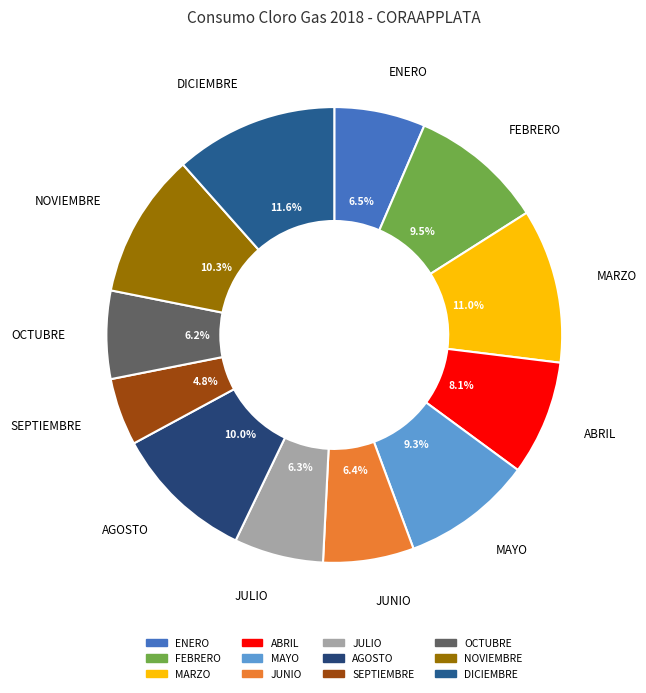

Is it true that DICIEMBRE is 22% of the pie?

False